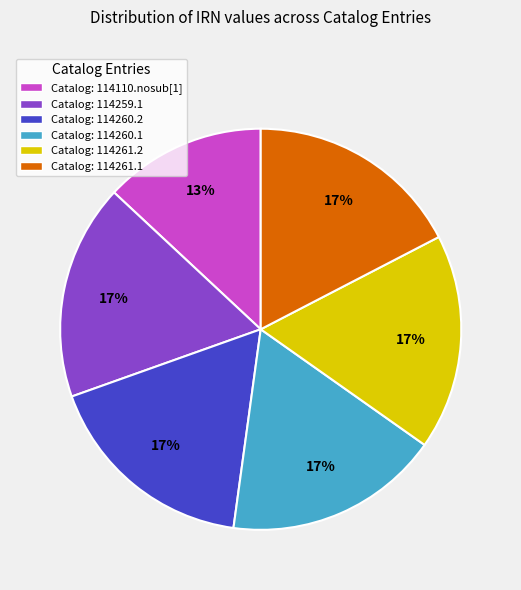

Which category has the smallest portion of the pie?

Catalog: 114110.nosub[1]